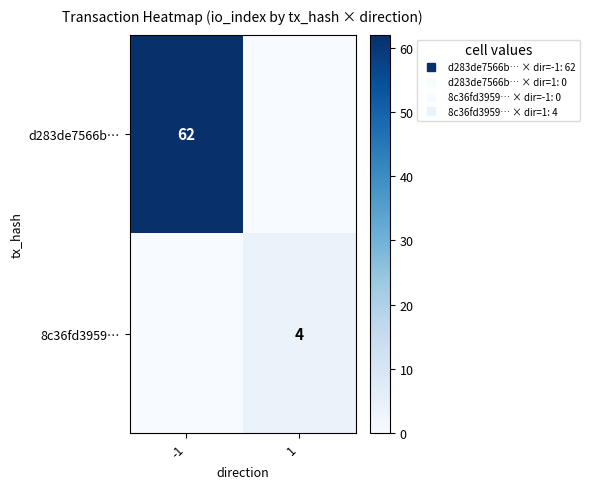

What is the total value across all series at -1?

62